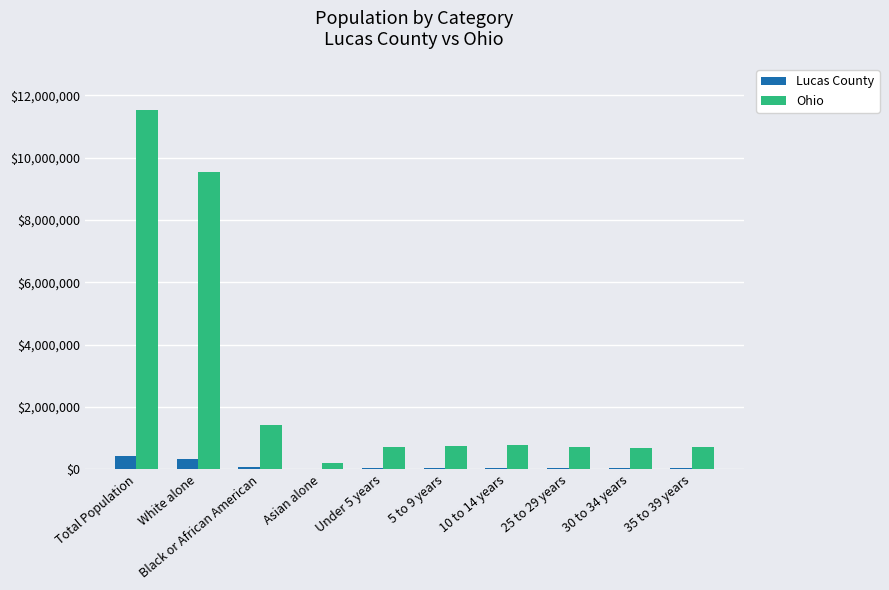

At which category is the sum across all series the highest?

Total Population